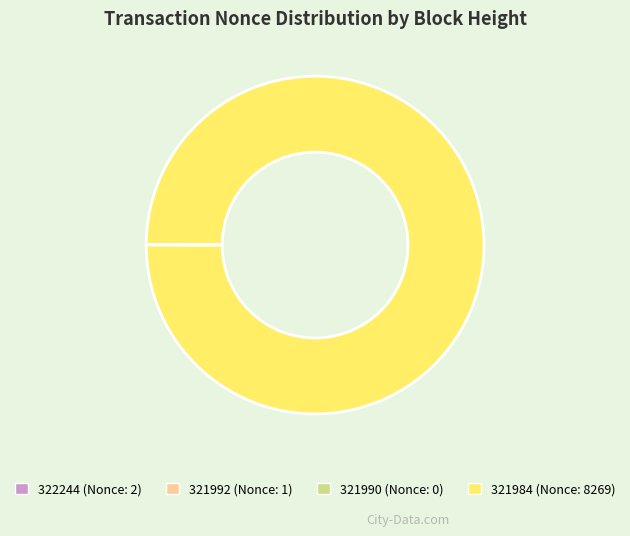

Is it true that 321984 (Nonce: 8269) is 100% of the pie?

True